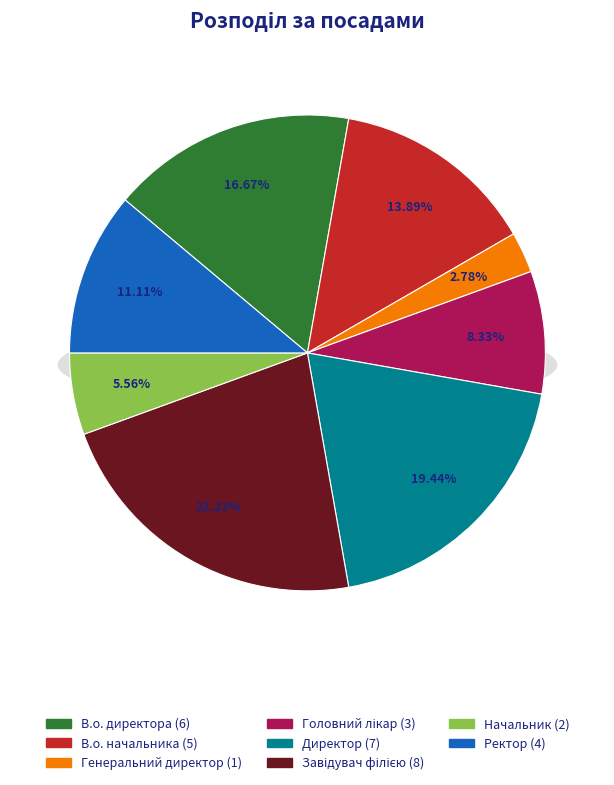

To the nearest percent, what is the difference between the Директор and Завідувач філією slice percentages?

3%